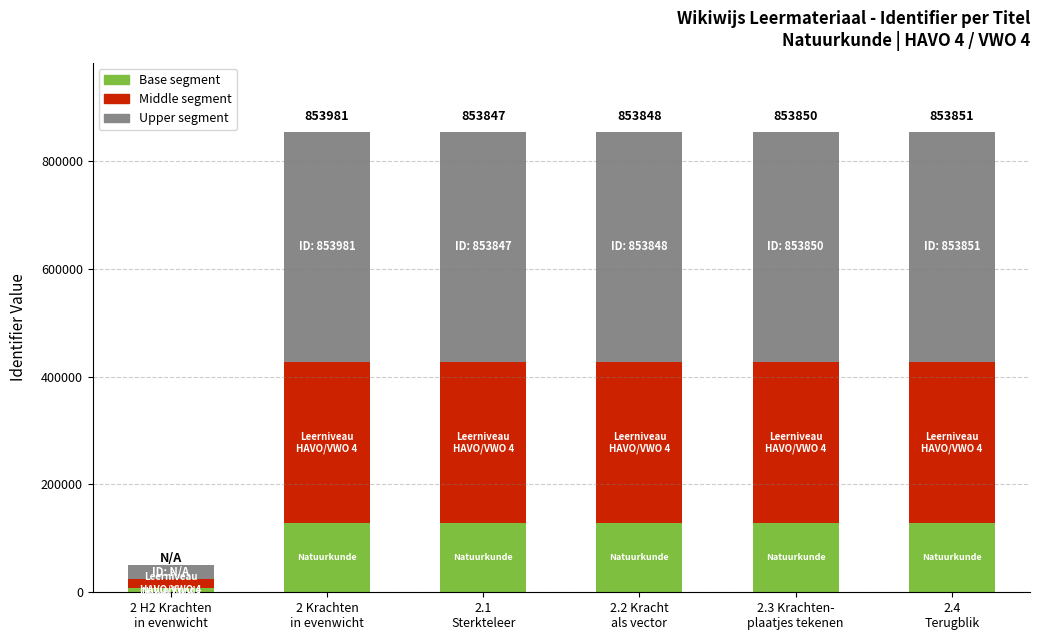

Does the chart contain any negative values?

No